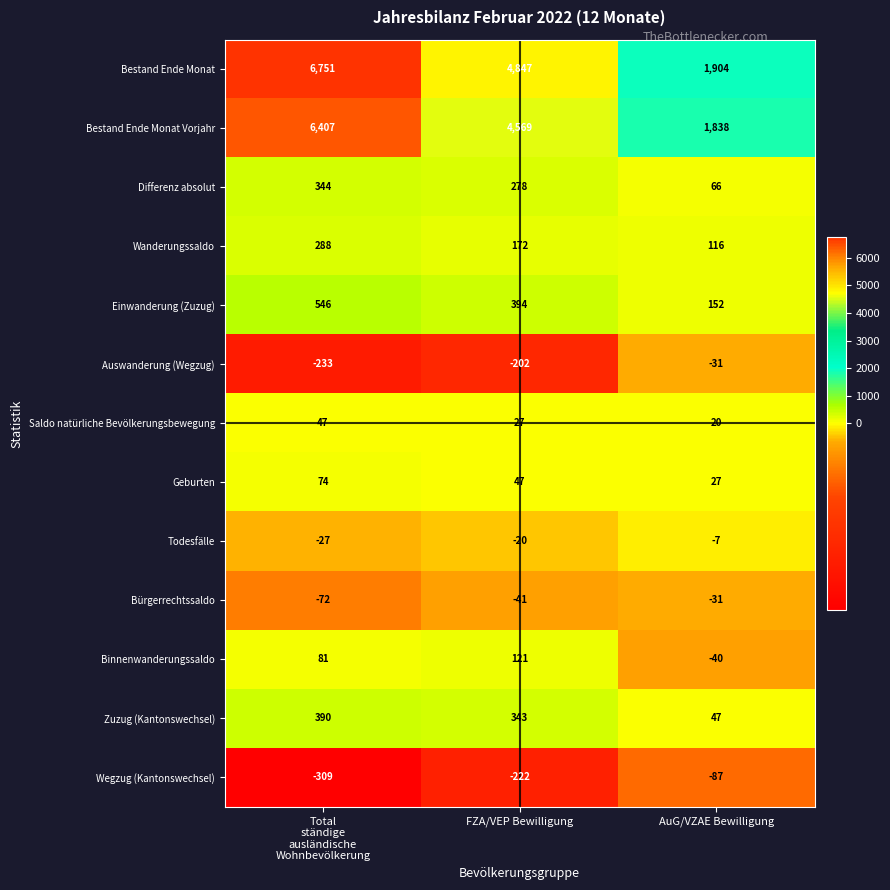

Rank the series at FZA/VEP Bewilligung from lowest to highest value.

Wegzug (Kantonswechsel), Auswanderung (Wegzug), Bürgerrechtssaldo, Todesfälle, Saldo natürliche Bevölkerungsbewegung, Geburten, Binnenwanderungssaldo, Wanderungssaldo, Differenz absolut, Zuzug (Kantonswechsel), Einwanderung (Zuzug), Bestand Ende Monat Vorjahr, Bestand Ende Monat